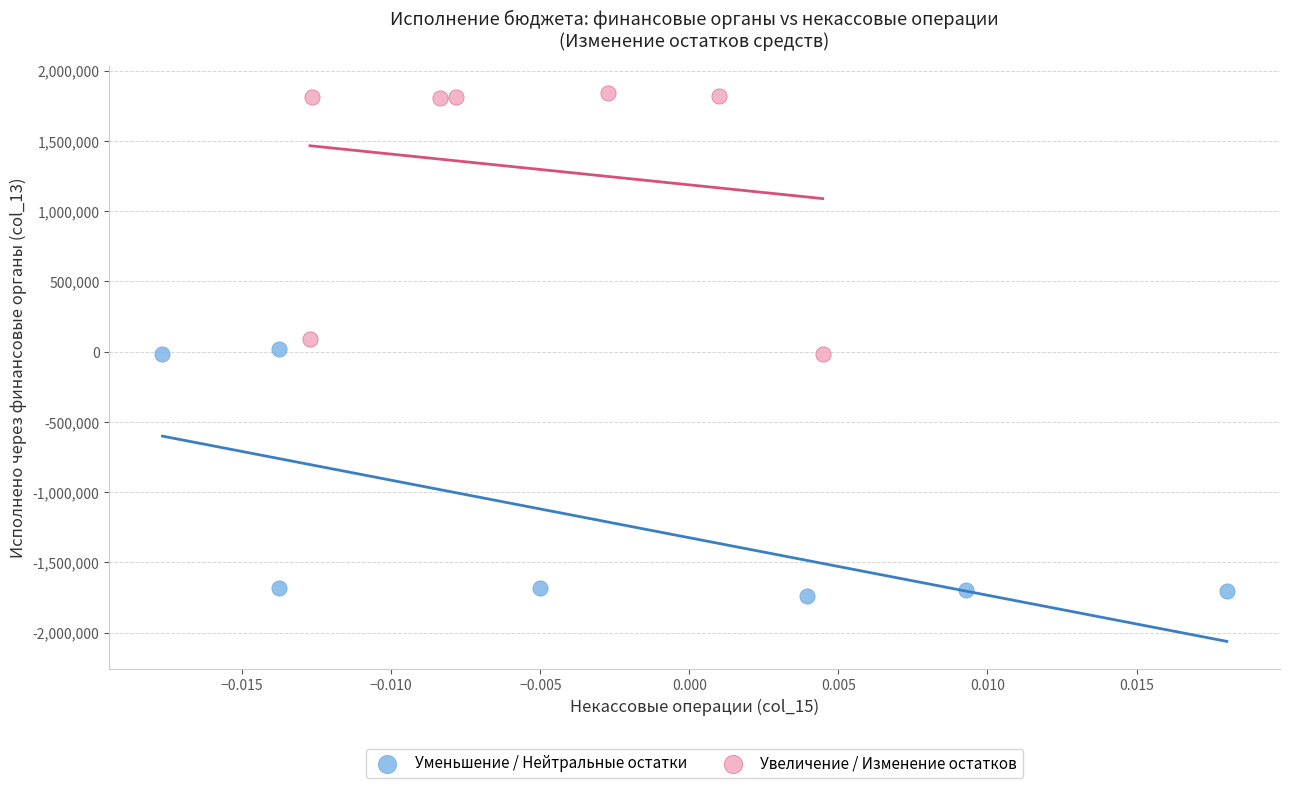

Which series reaches the maximum Y coordinate?

Увеличение / Изменение остатков